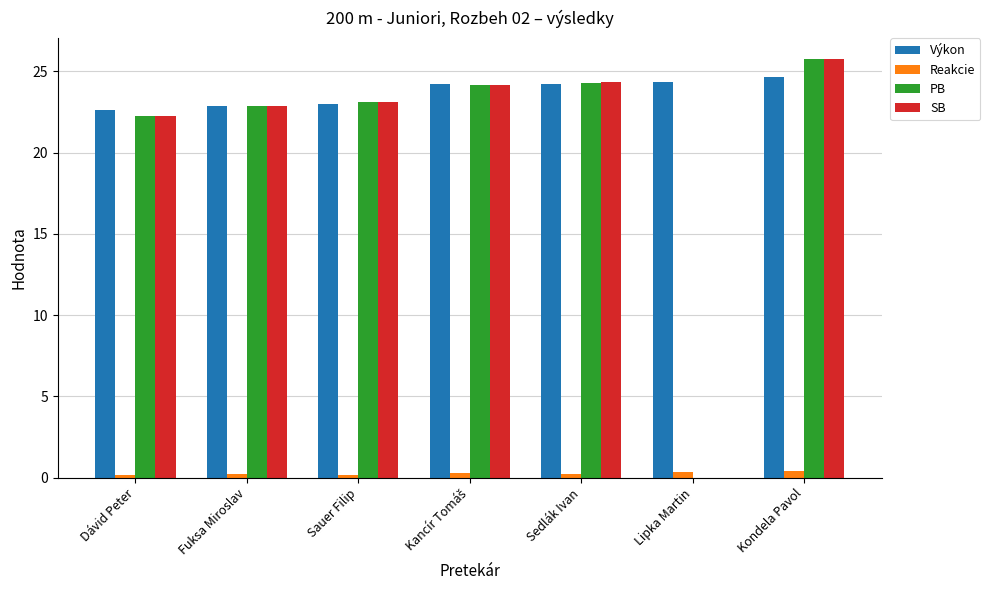

Is the value of PB at Kondela Pavol greater than the value of SB at Sauer Filip?

Yes